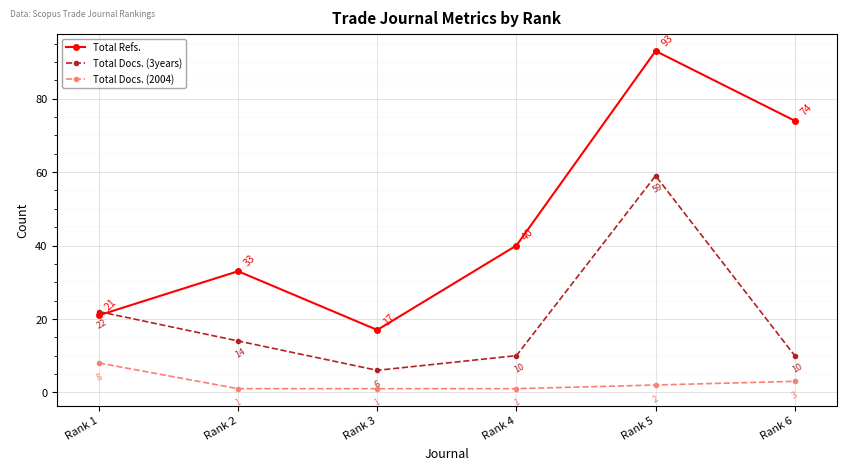

List the series in order of their overall mean, lowest first.

Total Docs. (2004), Total Docs. (3years), Total Refs.